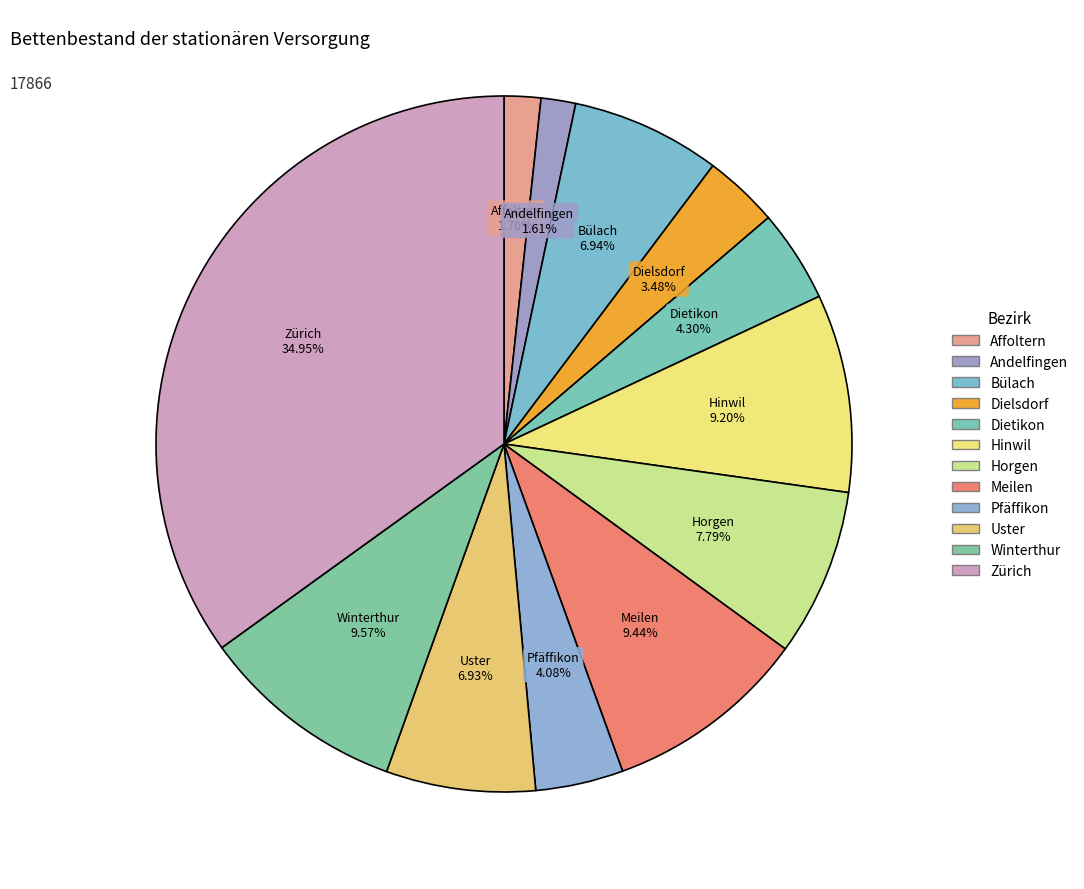

How many segments does this pie chart have?

12